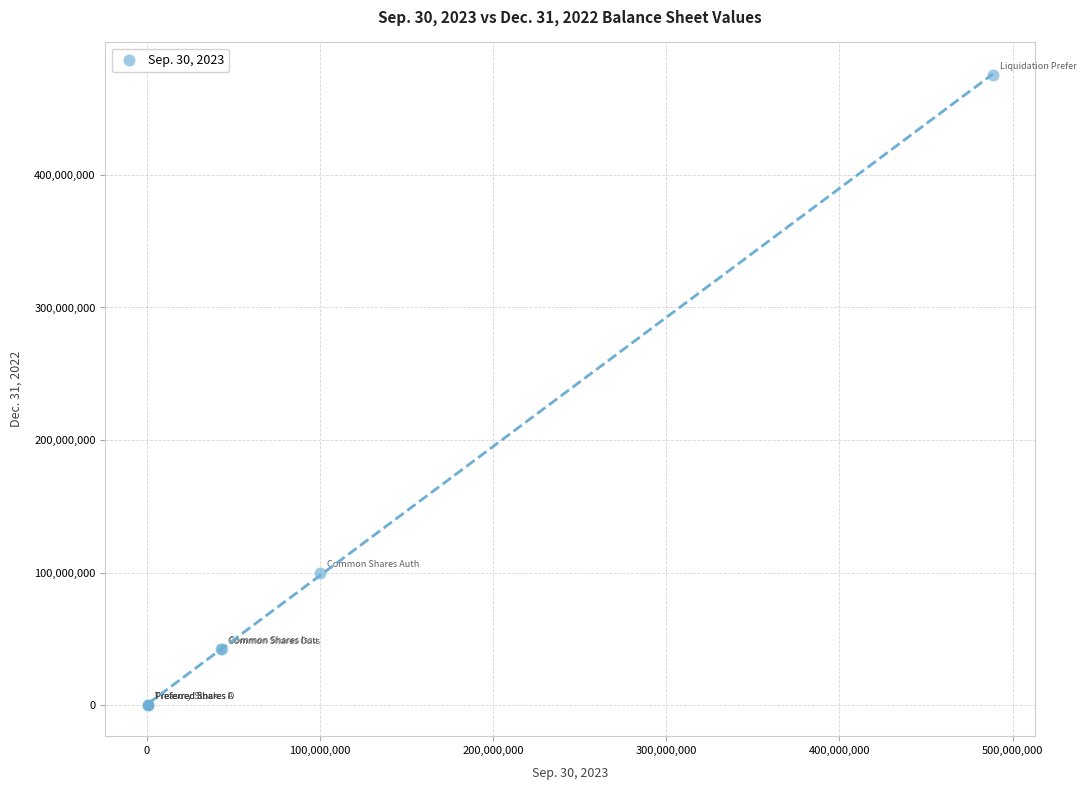

What Y value in the scatter plot is closest to 238030000?

100000000